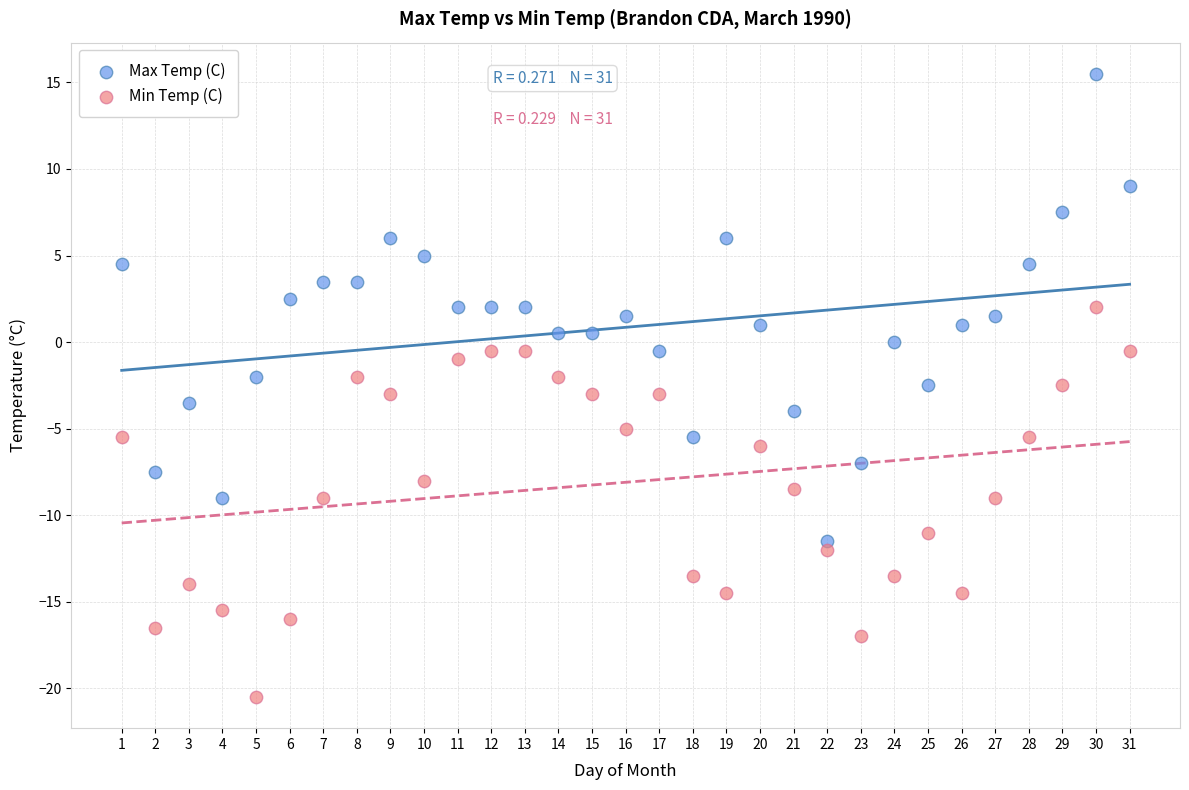

Across all data points, what is the range of Y values (max minus min)?

36.0